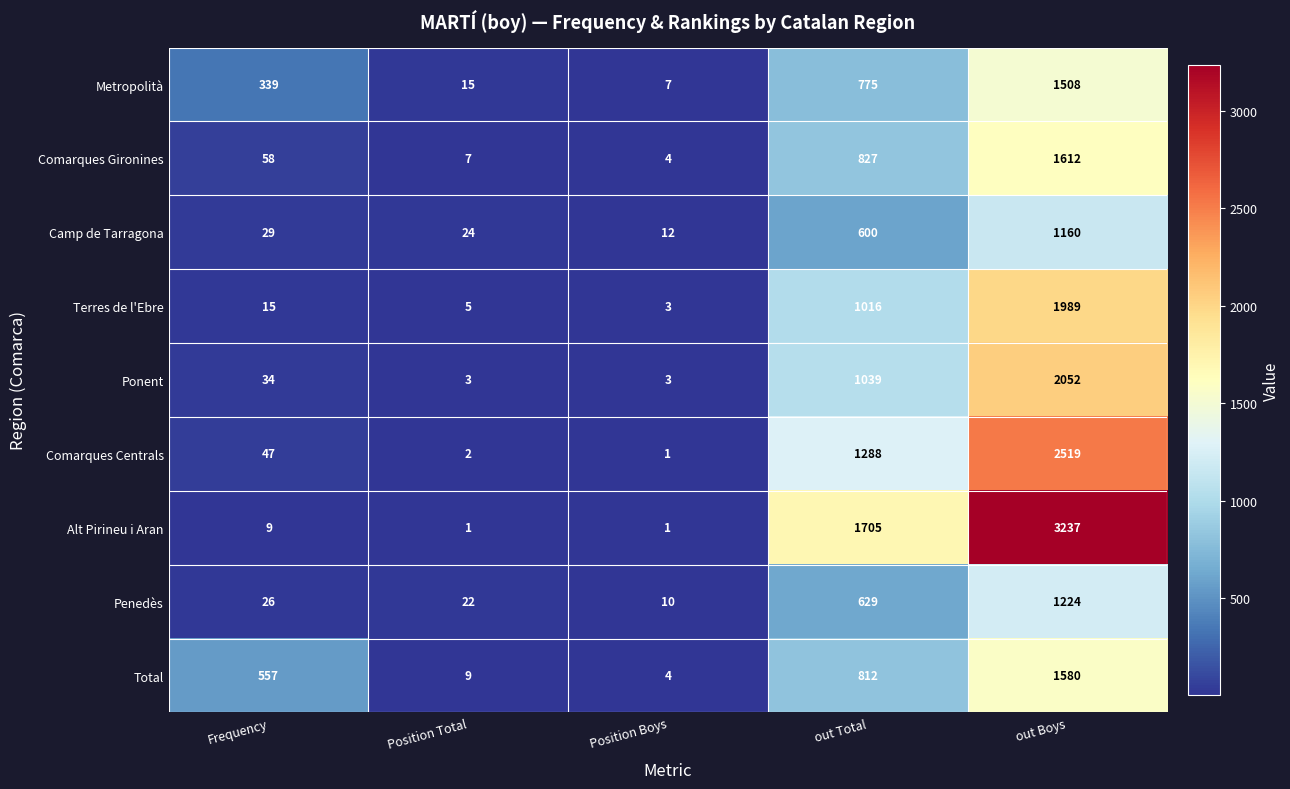

What is the difference between the Comarques Centrals values at Frequency and Position Boys?

46